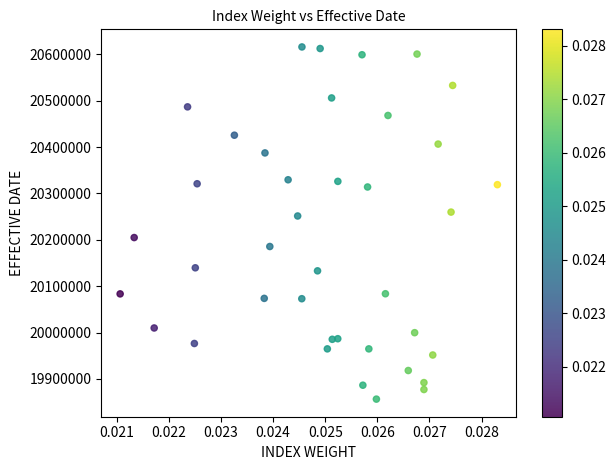

What Y value in the scatter plot is closest to 20236319?

20251509.6